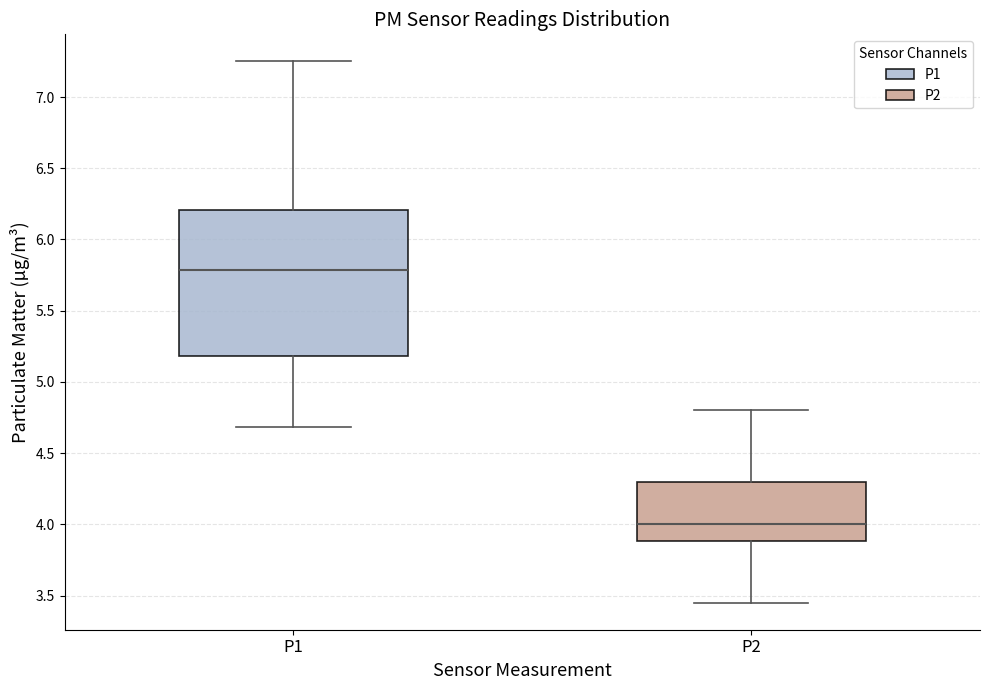

Where does the lower whisker of the box for P2 end on the y-axis? The values are not printed on the chart, so give them approximately, as read against the axis.

3.45